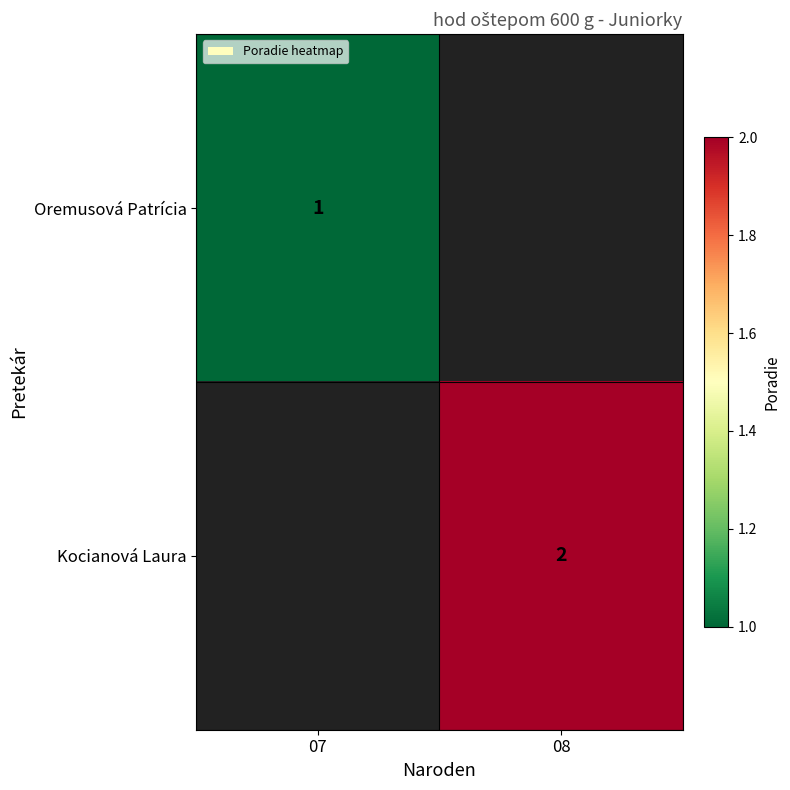

The Oremusová Patrícia series shows 0 at 07. True or false?

False